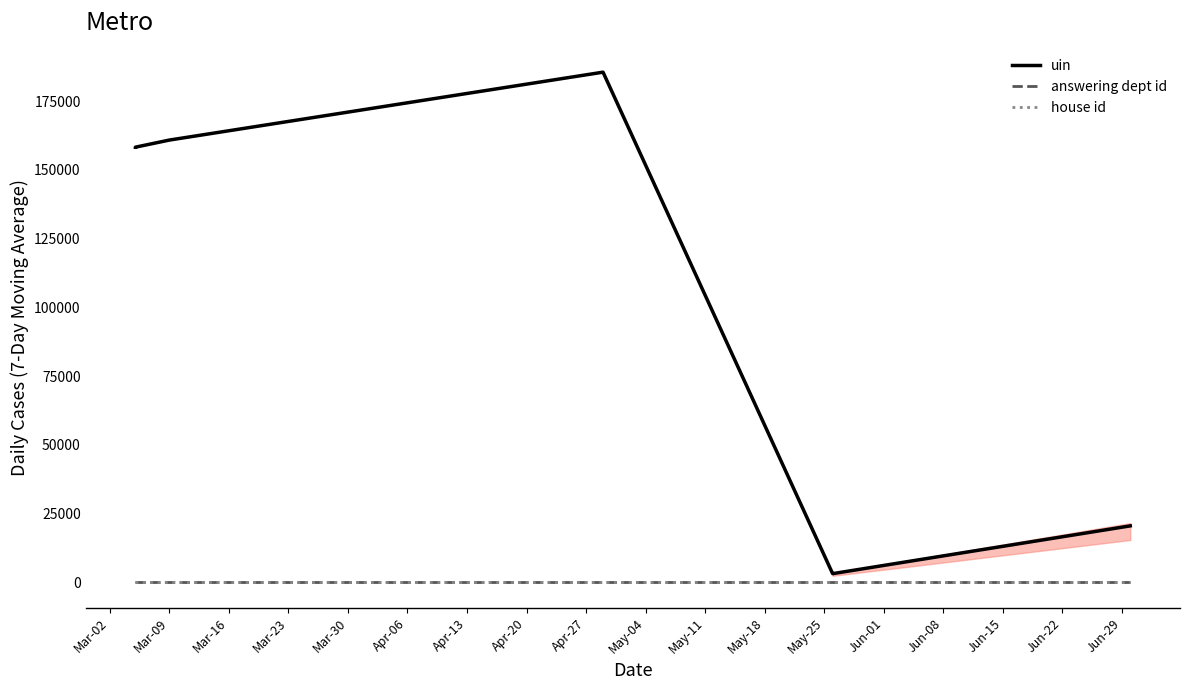

What are all the series names shown in the legend?

uin, answering dept id, house id